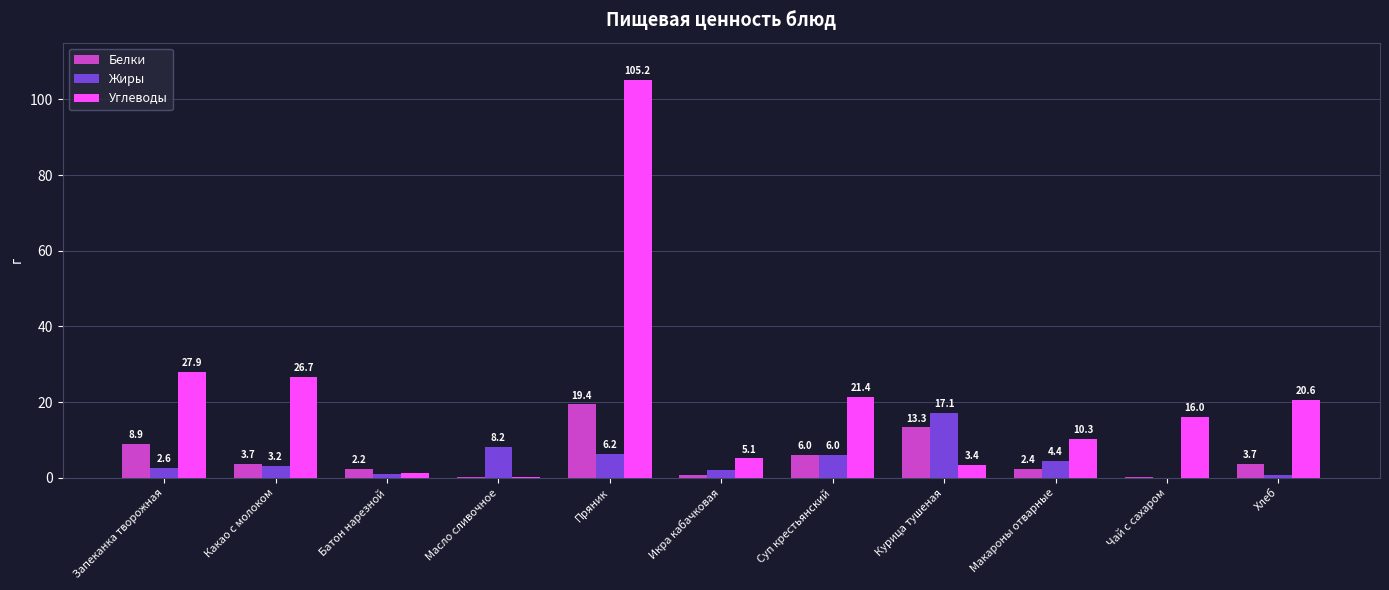

What is the sum of the Белки values at Суп крестьянский and Макароны отварные?

8.4